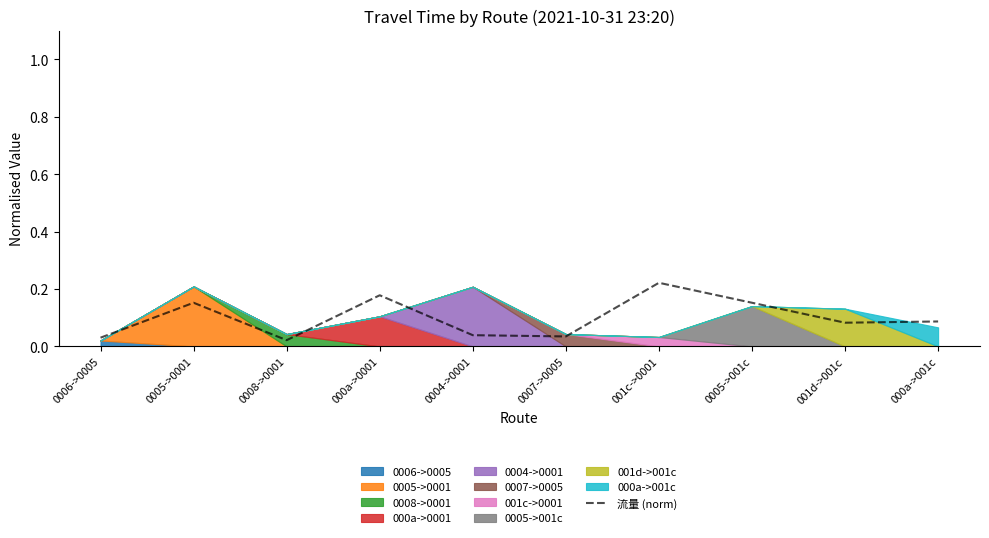

Reading left to right, transcribe all the data shown in this chart.

0006->0005=0.0	0005->0001=0.2	0008->0001=0.0	000a->0001=0.2	0004->0001=0.0	0007->0005=0.0	001c->0001=0.2	0005->001c=0.2	001d->001c=0.1	000a->001c=0.1